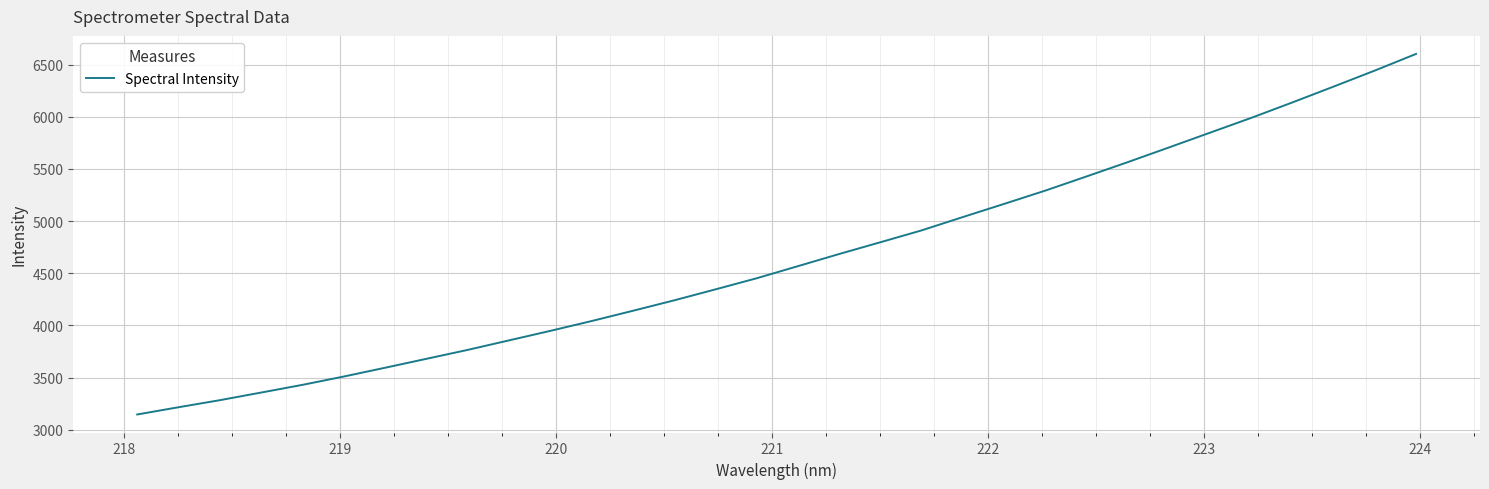

What is the maximum value shown in the chart?

6602.0